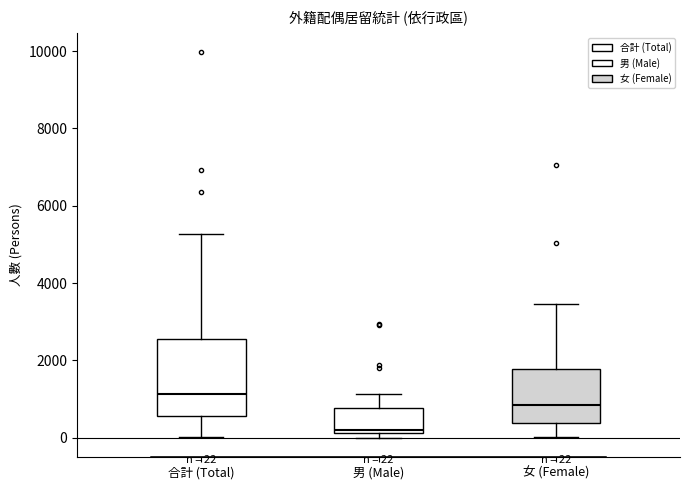

Which box has the lowest median line?

男 (Male)